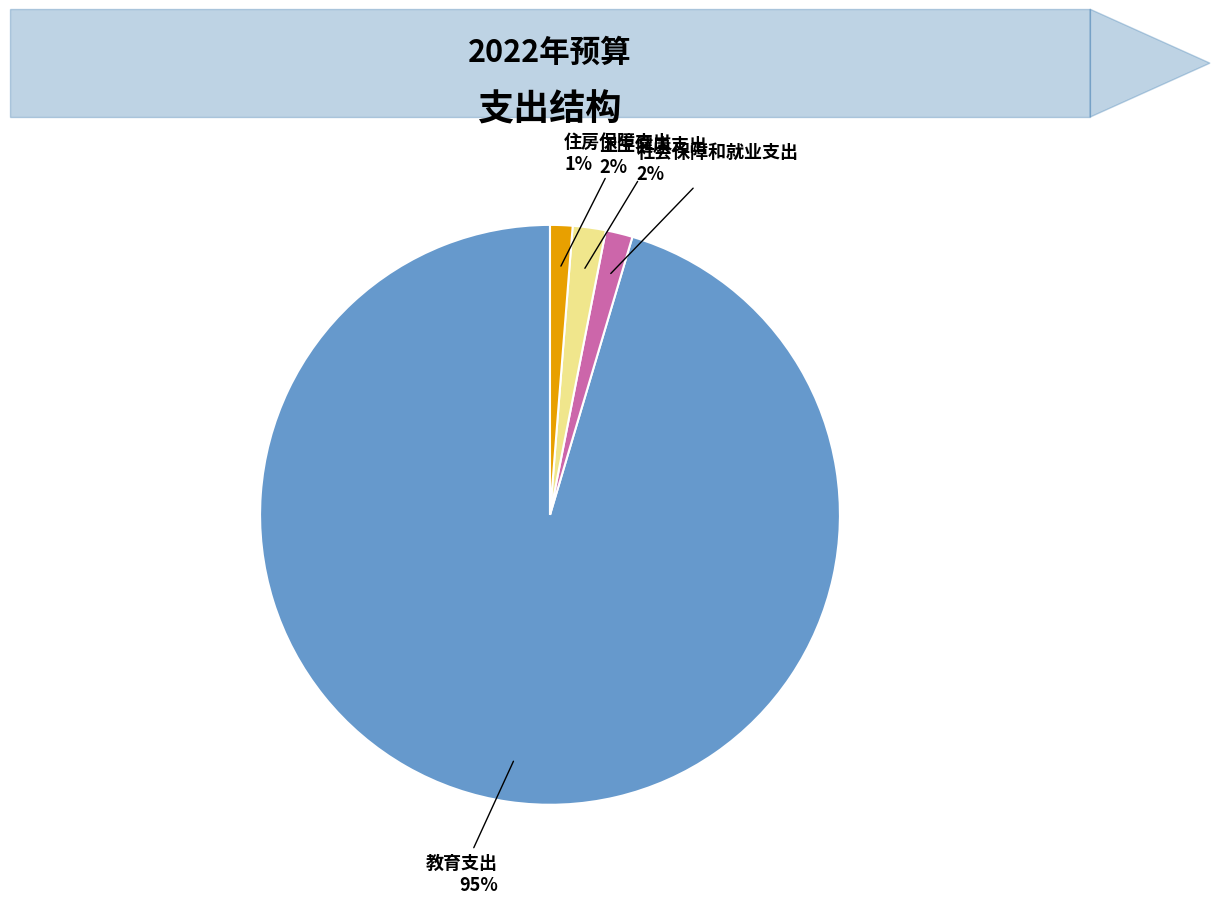

Which category has the biggest portion of the pie?

教育支出